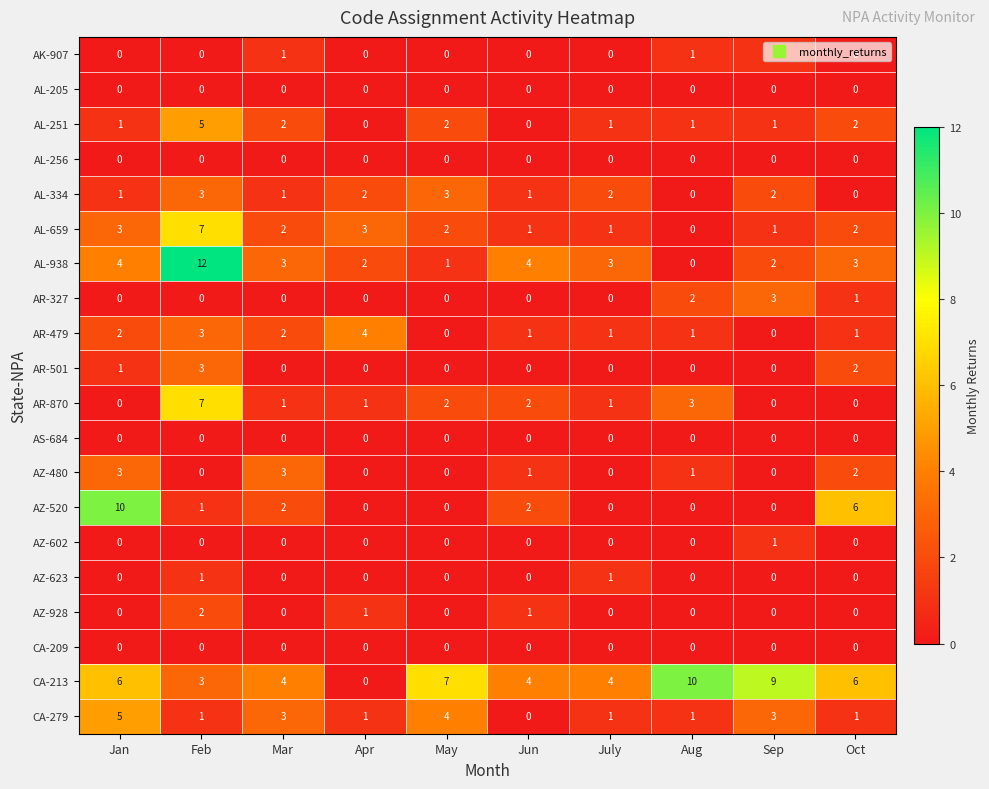

Between Jun and Aug, which series saw the biggest shift?

CA-213